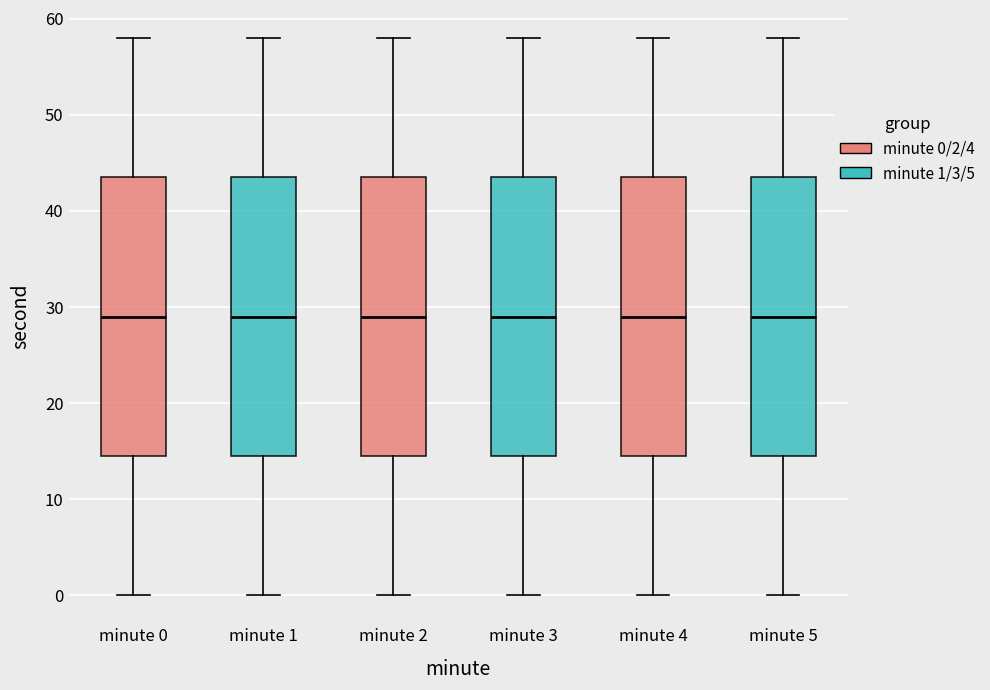

Reading left to right, transcribe this box plot: for each box, give where its median line is, the range the box spans, and where its two whiskers end, as read against the y-axis. The values are not printed on the chart, so give them approximately, as read against the axis.

minute 0: median 29, box 15 to 44, whiskers 0 to 58
minute 1: median 29, box 15 to 44, whiskers 0 to 58
minute 2: median 29, box 15 to 44, whiskers 0 to 58
minute 3: median 29, box 15 to 44, whiskers 0 to 58
minute 4: median 29, box 15 to 44, whiskers 0 to 58
minute 5: median 29, box 15 to 44, whiskers 0 to 58